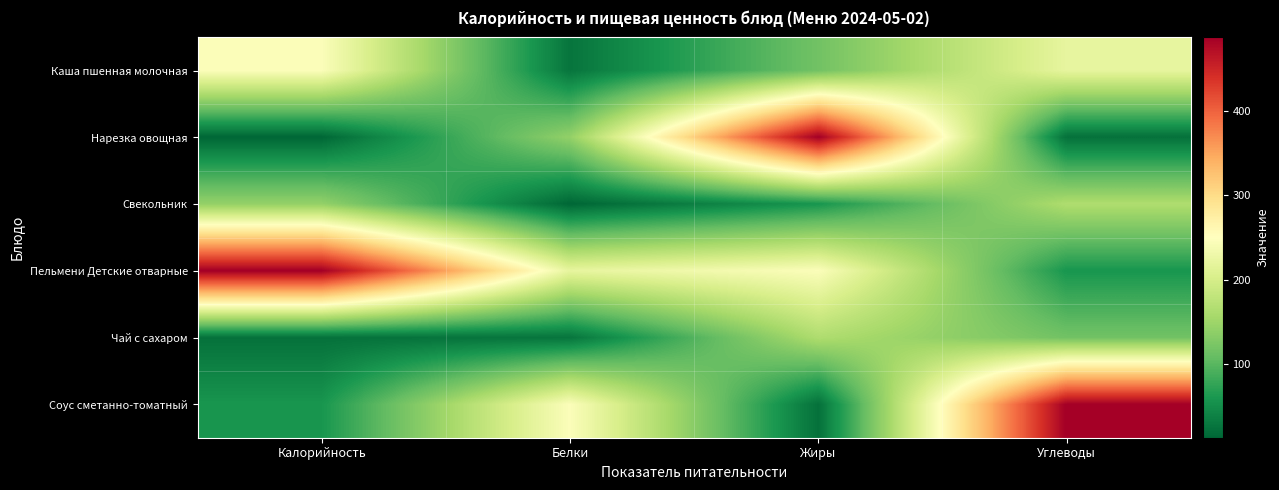

Reading left to right, what are all the values shown in this chart?

Каша пшенная молочная: Калорийность=245.5	Белки=26.7	Жиры=117.2	Углеводы=220.8
Нарезка овощная: Калорийность=13.0	Белки=142.0	Жиры=487.0	Углеводы=23.0
Свекольник: Калорийность=142.0	Белки=13.0	Жиры=59.0	Углеводы=164.0
Пельмени Детские отварные: Калорийность=487.0	Белки=220.8	Жиры=245.5	Углеводы=59.0
Чай с сахаром: Калорийность=23.0	Белки=26.7	Жиры=164.0	Углеводы=117.2
Соус сметанно-томатный: Калорийность=59.0	Белки=245.5	Жиры=23.0	Углеводы=487.0